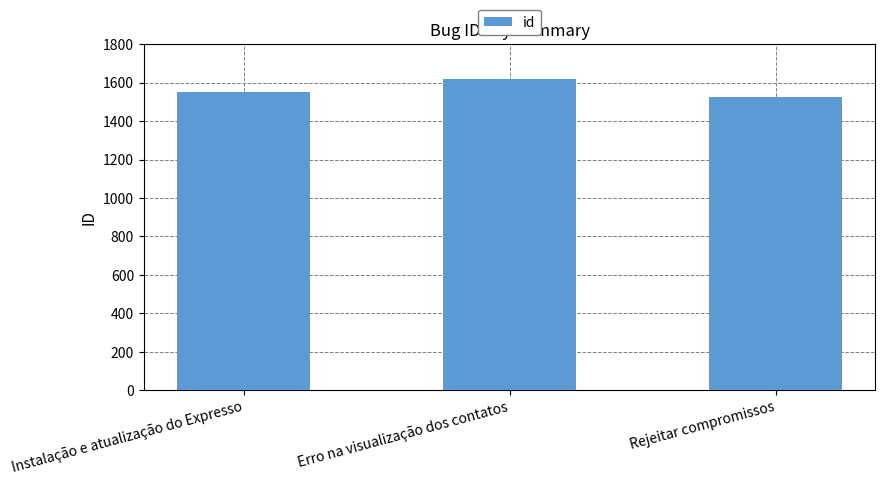

True or false: the data shows 1526 at Rejeitar compromissos.

True